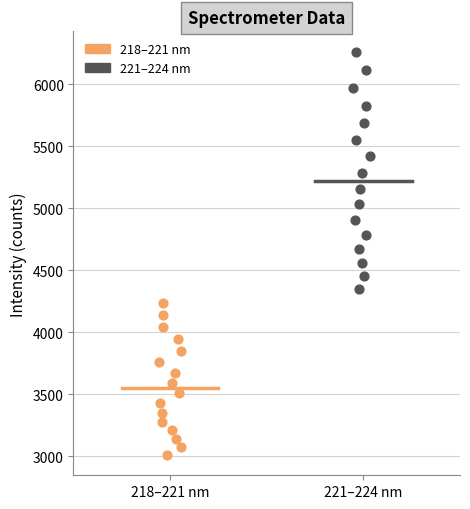

Which series contains the highest Y value?

221–224 nm